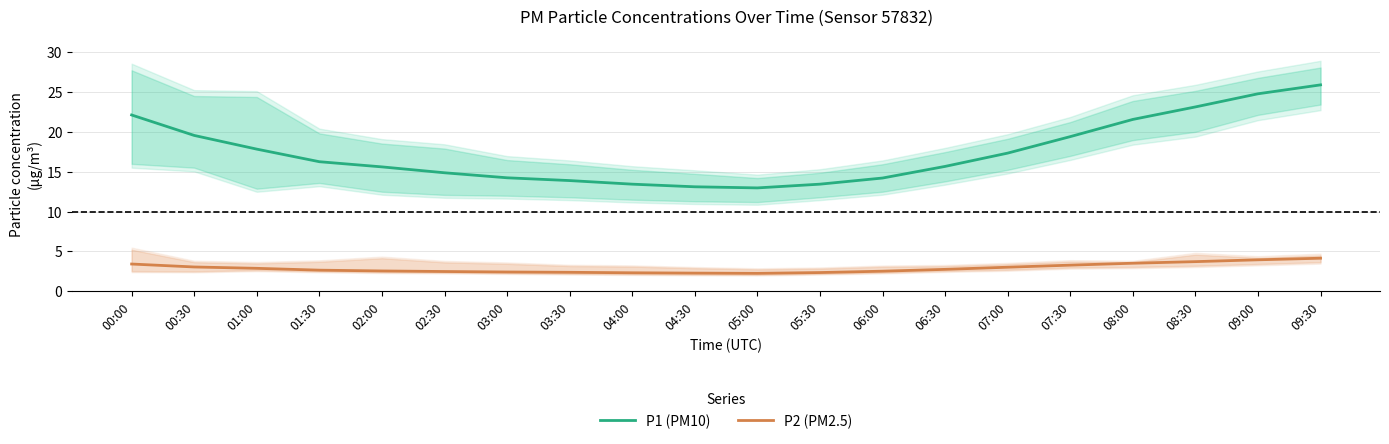

What is the total value across all series at 04:00?

15.8